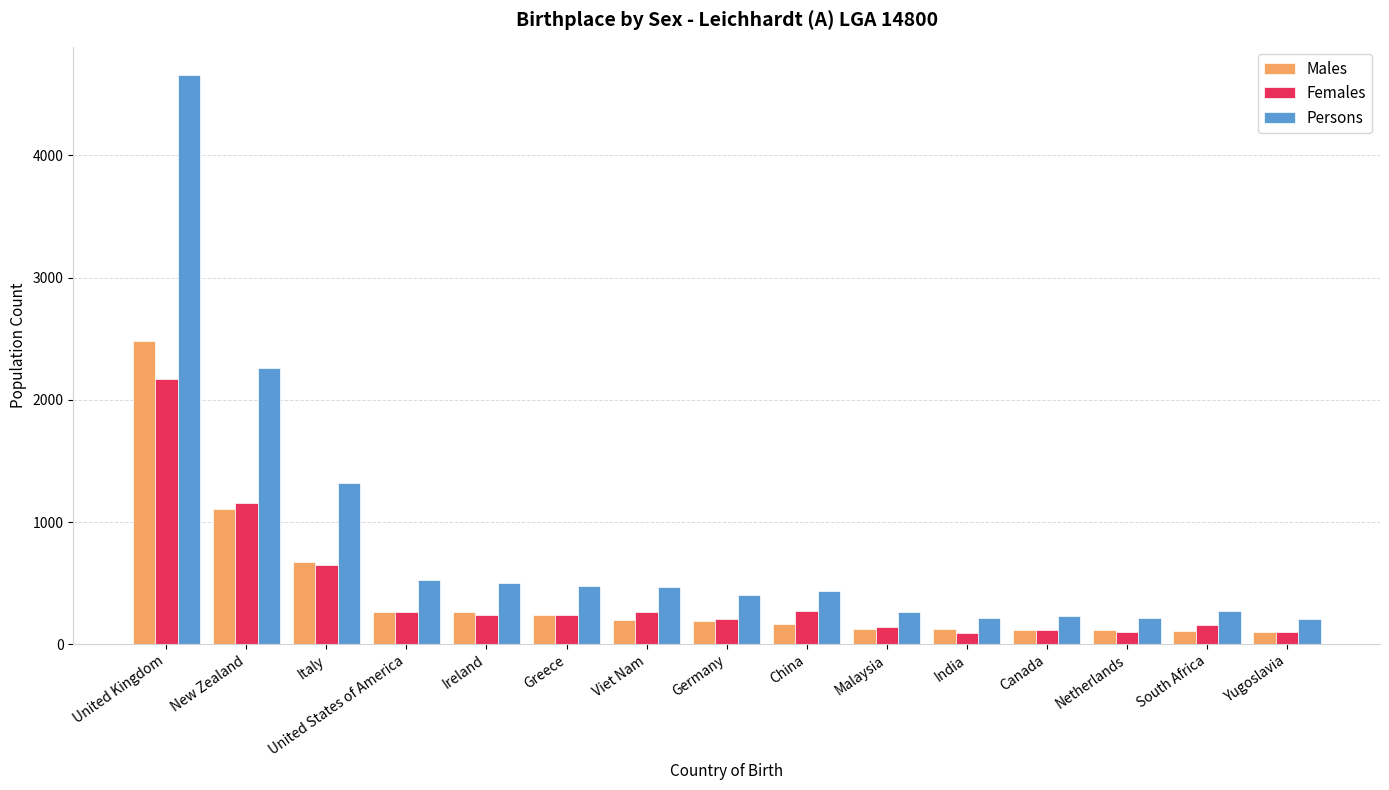

What is the maximum value for Persons?

4655